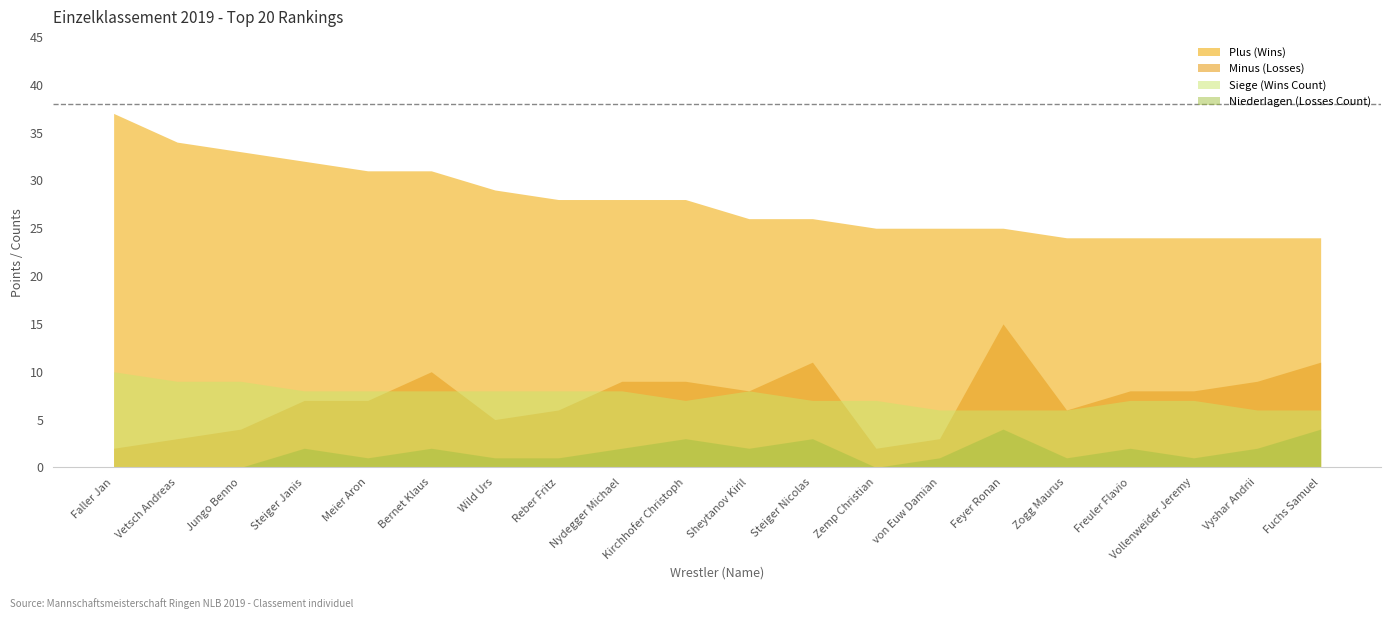

Rank the series by their maximum value, from lowest to highest.

Niederlagen (Losses Count), Siege (Wins Count), Minus (Losses), Plus (Wins)